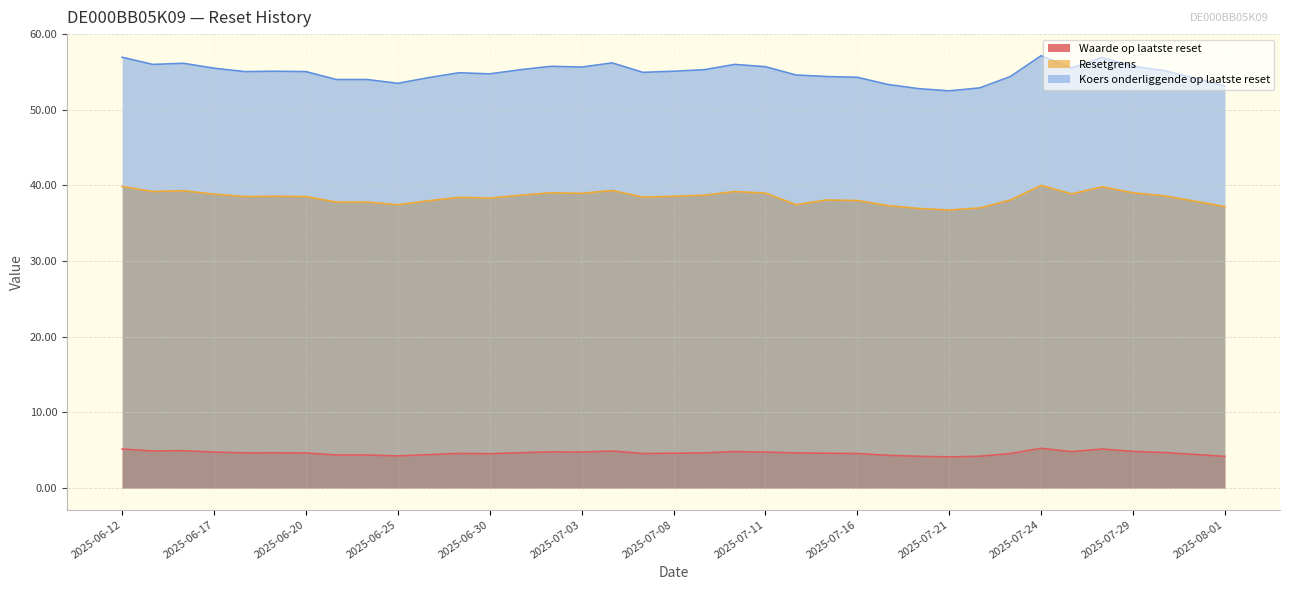

At how many categories does at least one series exceed 24?

37